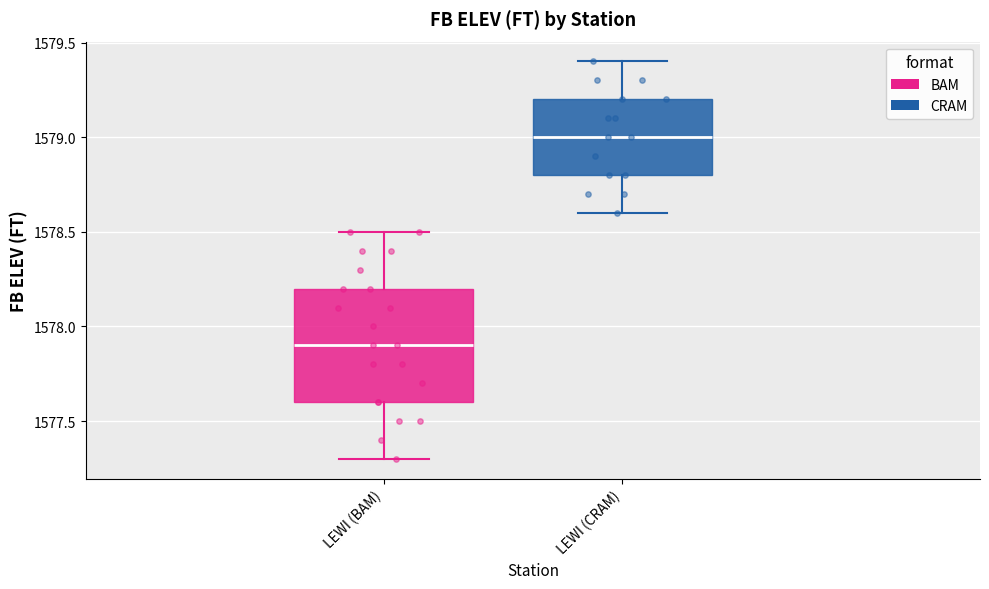

Which box's median line is the lowest?

LEWI (BAM)